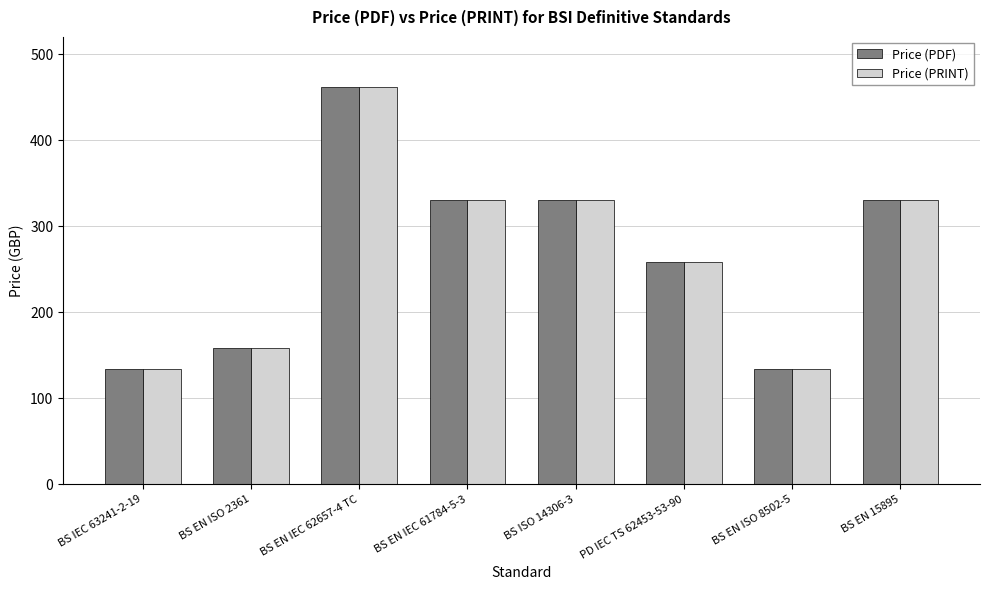

What is the maximum value for Price (PDF)?

462